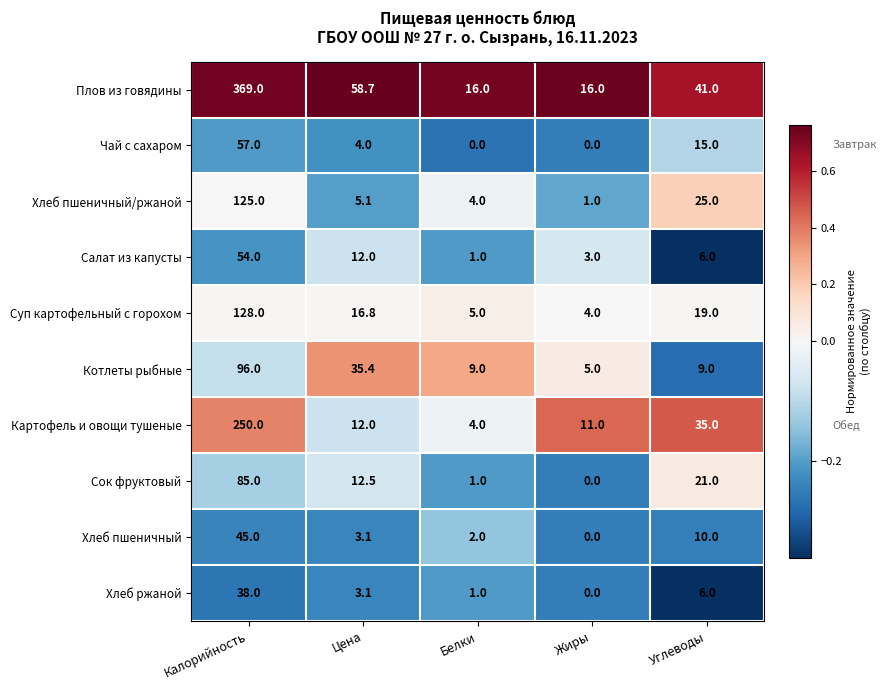

Rank the series by their maximum value, from highest to lowest.

Плов из говядины, Картофель и овощи тушеные, Суп картофельный с горохом, Хлеб пшеничный/ржаной, Котлеты рыбные, Сок фруктовый, Чай с сахаром, Салат из капусты, Хлеб пшеничный, Хлеб ржаной